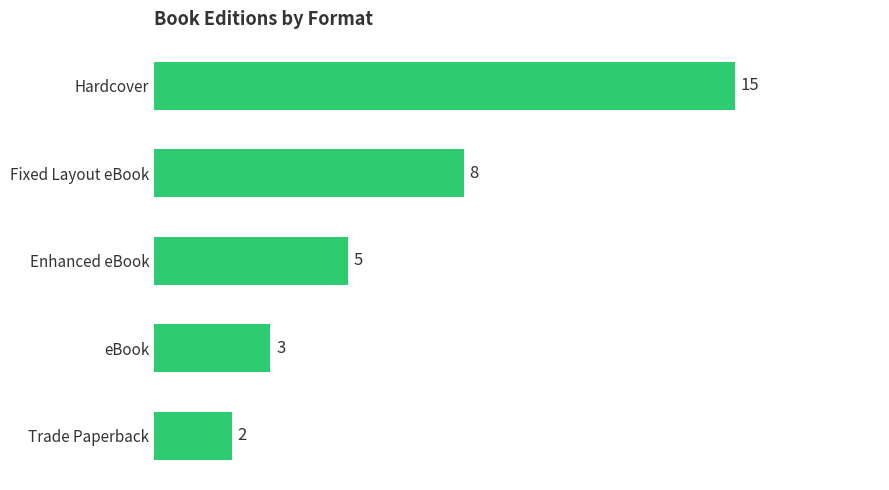

Approximately how many times larger is the value at eBook compared to Trade Paperback?

1.5